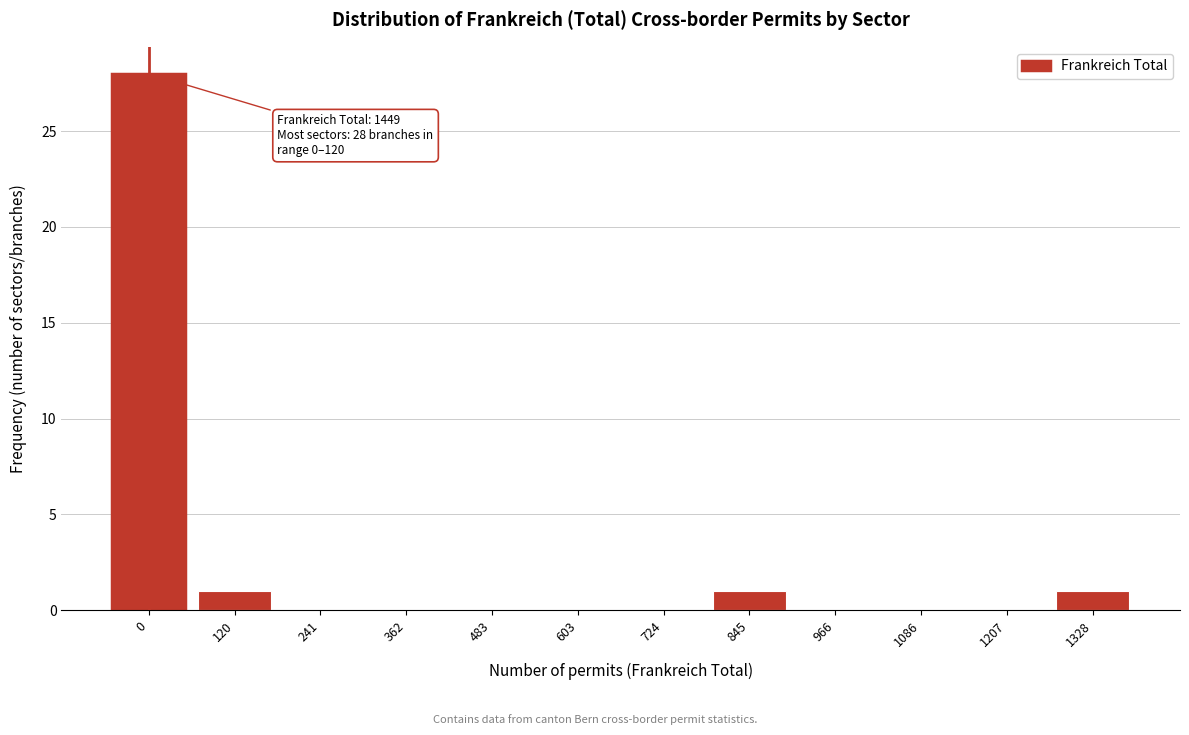

Reading left to right, extract all data points from this chart.

0=28	120=1	241=0	362=0	483=0	603=0	724=0	845=1	966=0	1086=0	1207=0	1328=1